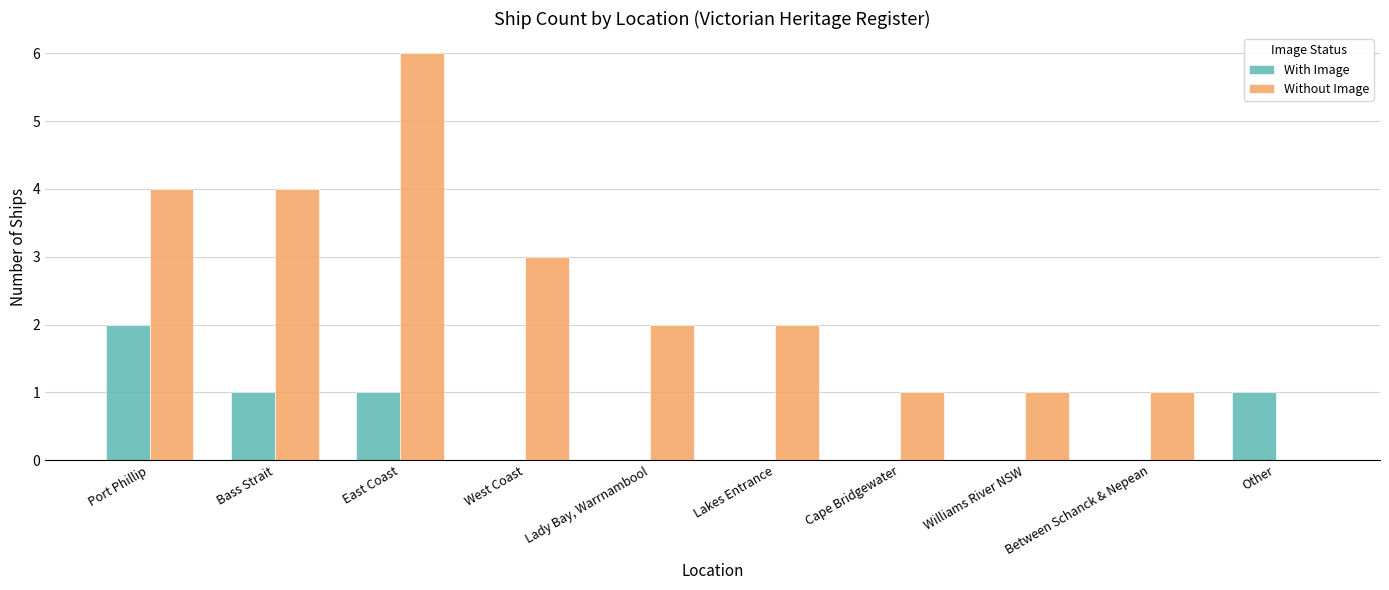

Which category has the highest value in the With Image series?

Port Phillip